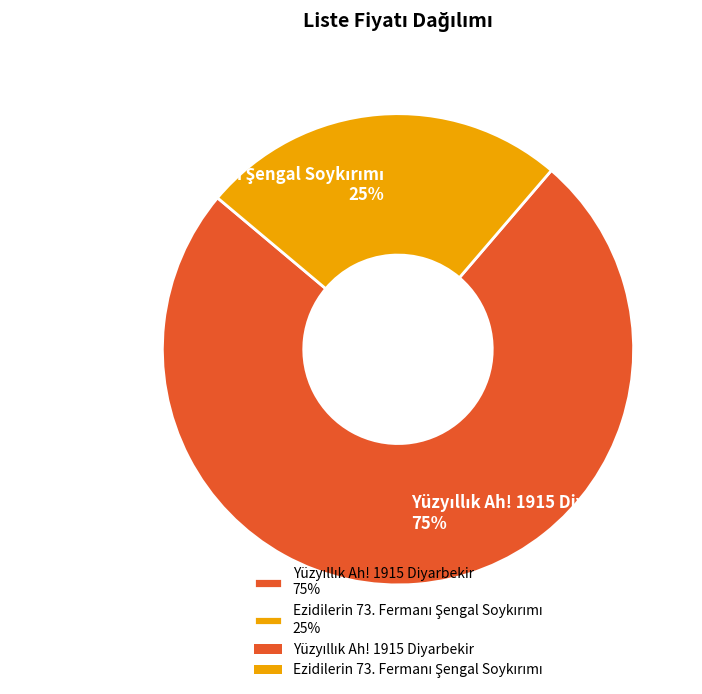

Does any single category account for the majority?

Yes